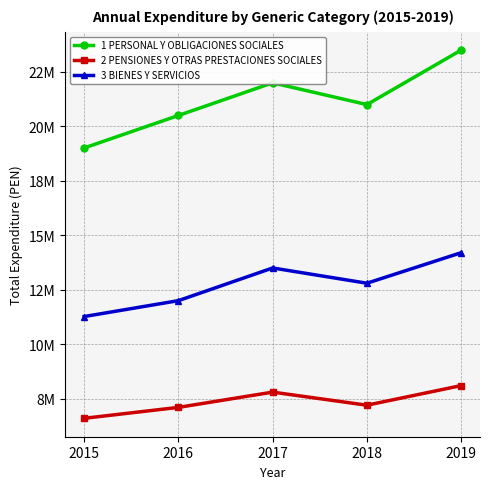

What is the spread (max minus min) of values at 2015?

12410649